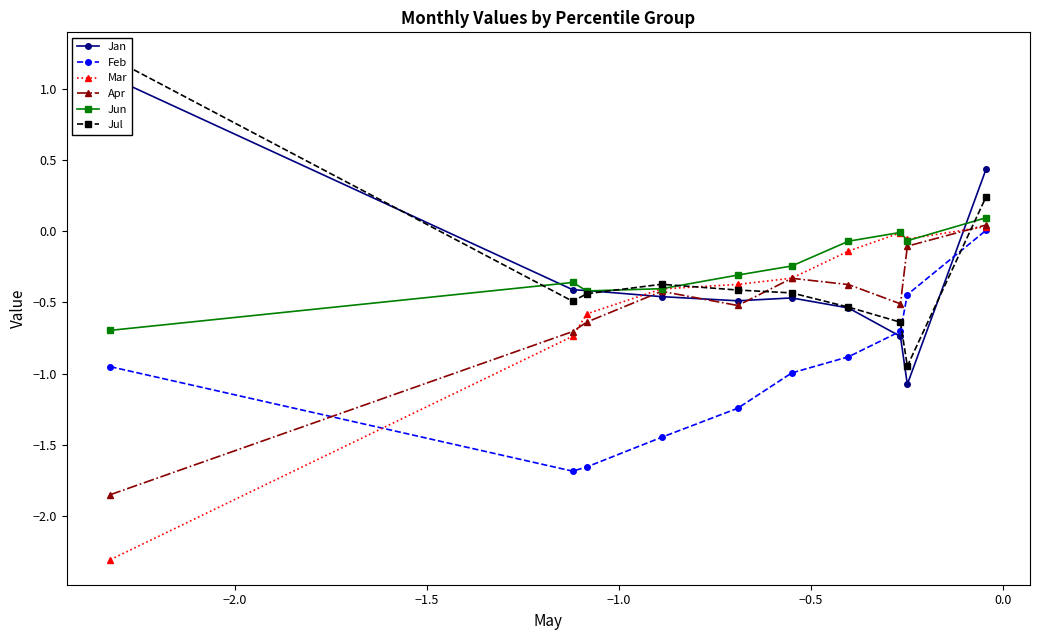

Which series has the largest total across all categories?

Jun